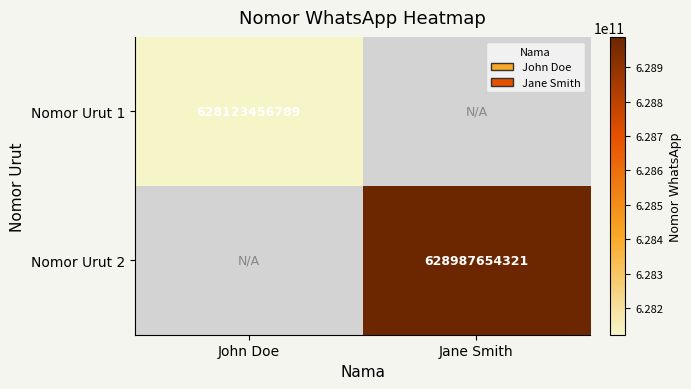

The value of Nomor Urut 2 at Jane Smith is 379764065601.6. True or false?

False